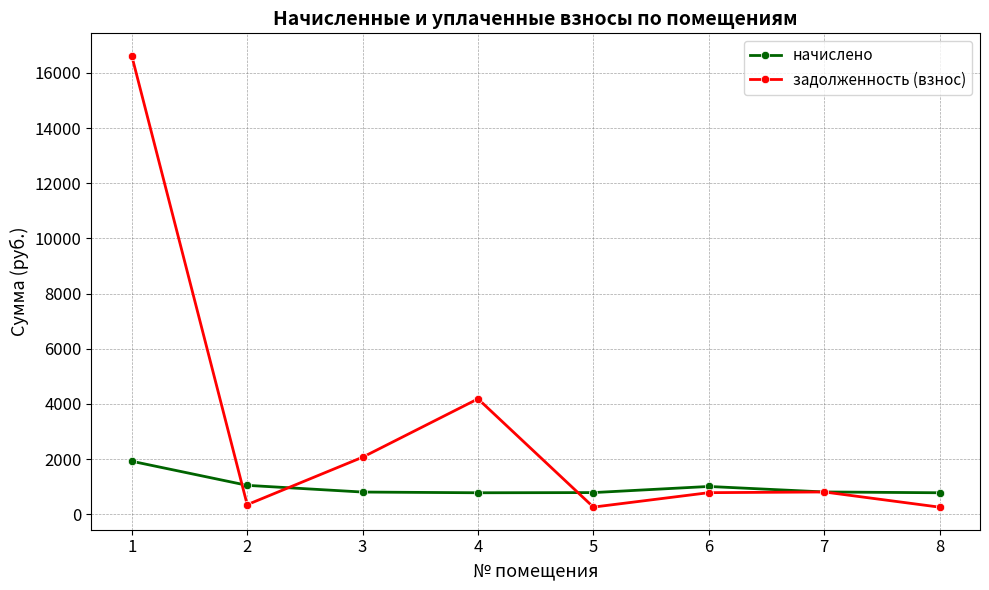

Is this an area chart (filled region under the line)?

No